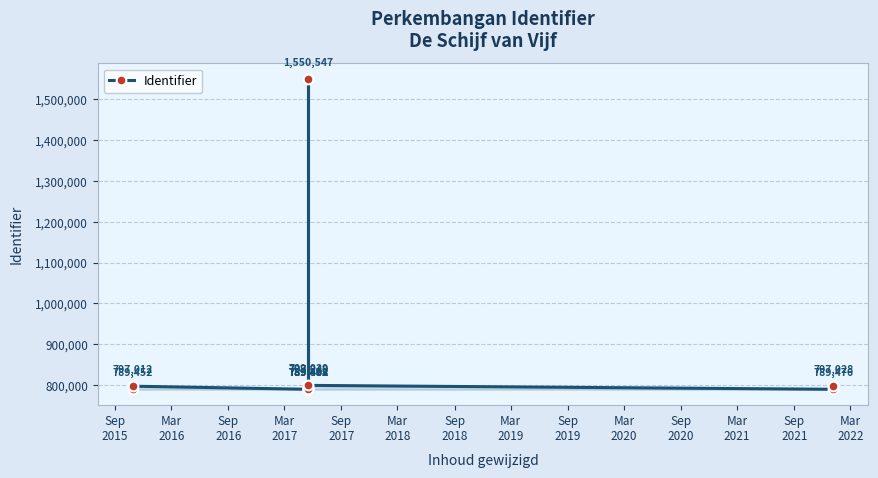

Which has a higher value, Mar
2017 or Sep
2019?

Sep
2019